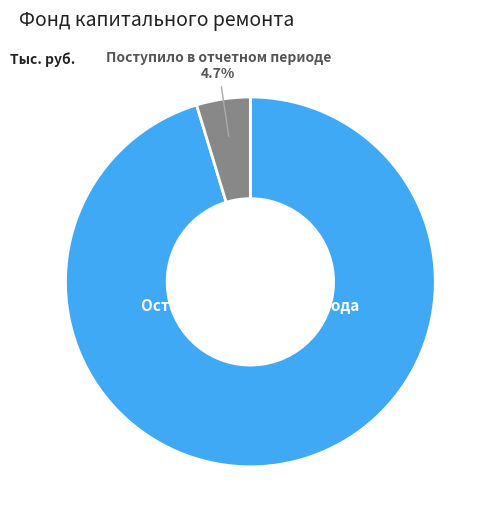

Which category has the biggest portion of the pie?

Остаток на начало периода